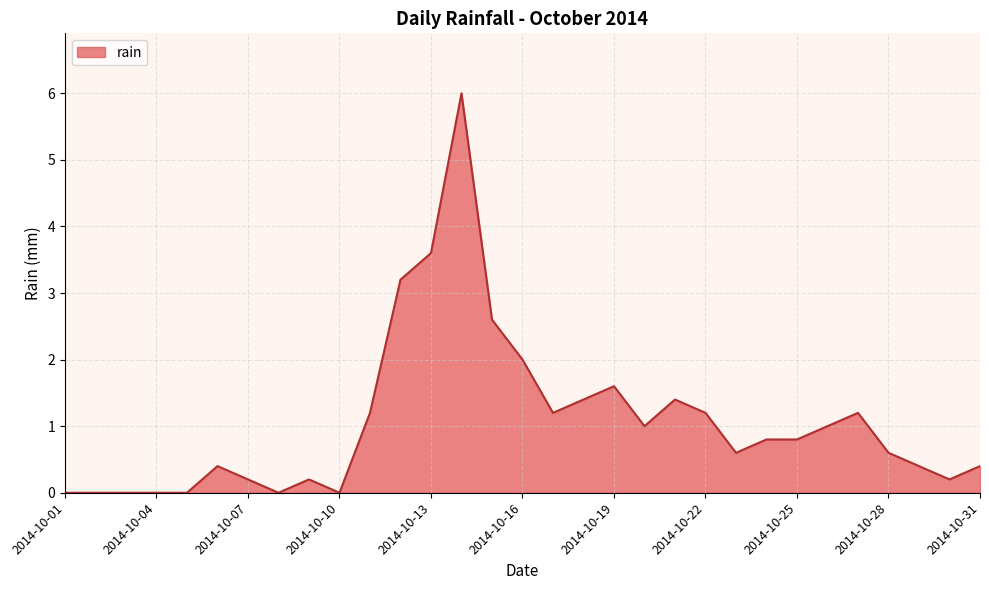

What is the value of the 25th point from the left?

0.8